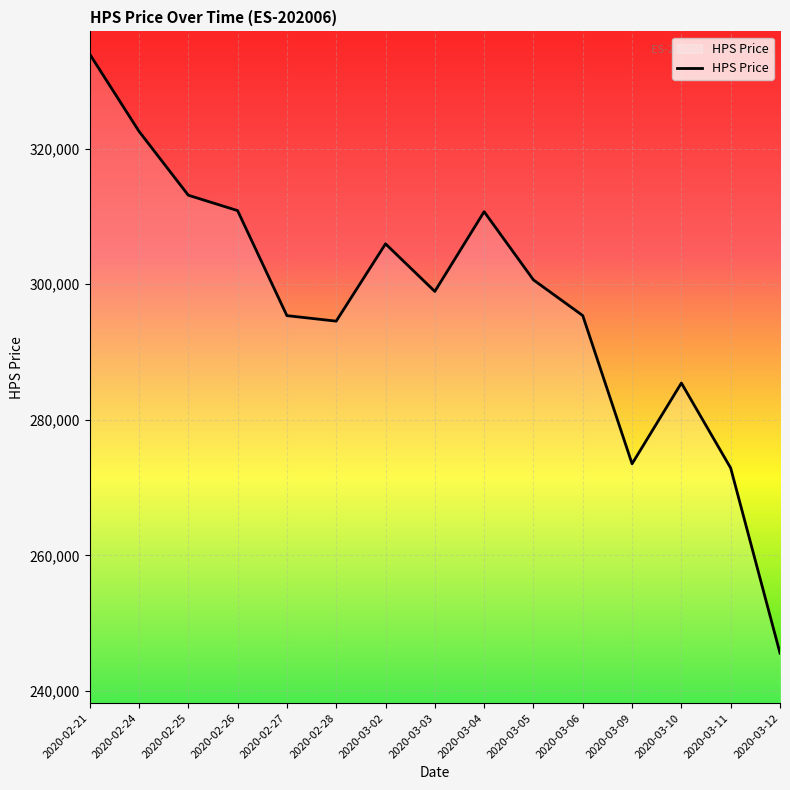

What is the change in value from 2020-02-25 to 2020-03-05?

-12490